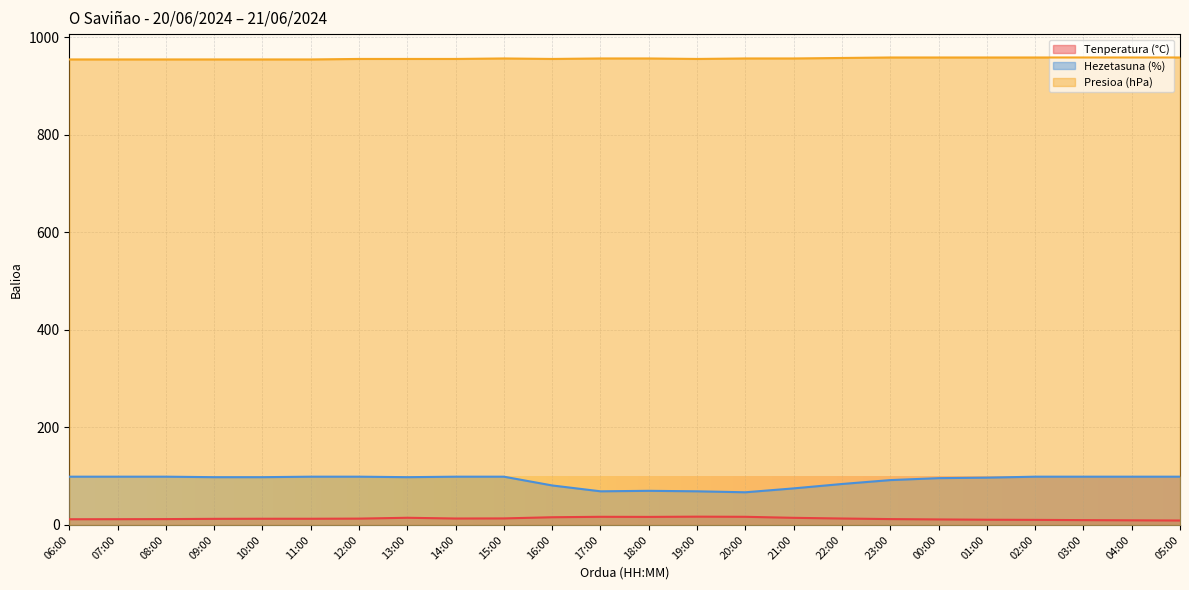

Reading right to left, extract all data points from this chart.

Tenperatura (°C): 9.1	9.5	9.9	10.4	10.7	11.3	12.0	13.2	14.6	16.7	17.0	16.5	16.7	15.8	13.4	13.2	14.7	13.0	12.7	12.7	12.5	12.0	11.8	11.7
Hezetasuna (%): 99.0	99.0	99.0	99.0	97.0	96.0	92.0	84.0	75.0	67.0	69.0	70.0	69.0	81.0	99.0	99.0	98.0	99.0	99.0	98.0	98.0	99.0	99.0	99.0
Presioa (hPa): 959.0	959.0	959.0	959.0	959.0	959.0	959.0	958.0	957.0	957.0	956.0	957.0	957.0	956.0	957.0	956.0	956.0	956.0	955.0	955.0	955.0	955.0	955.0	955.0